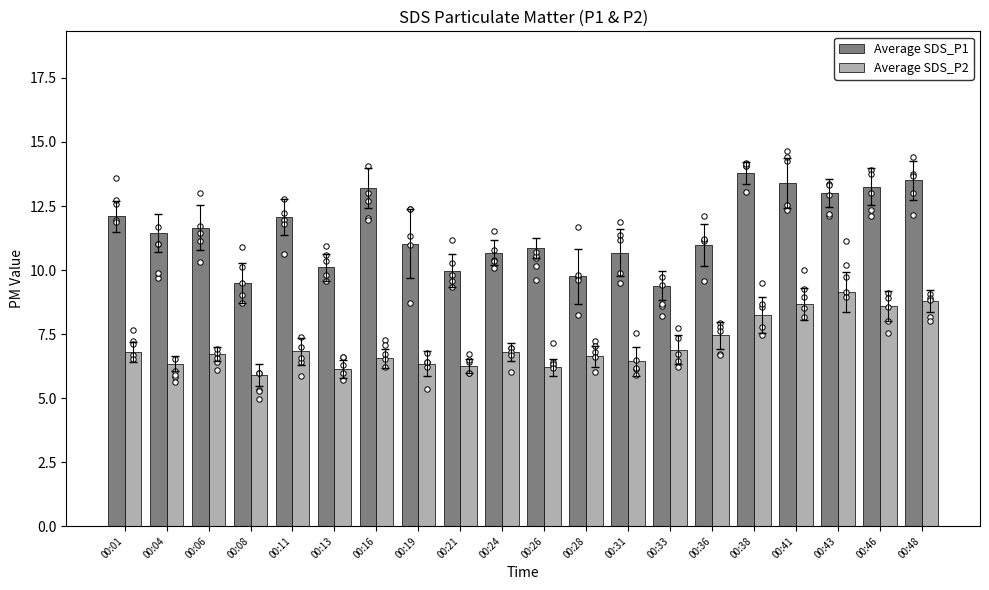

At how many categories does at least one series exceed 12?

8